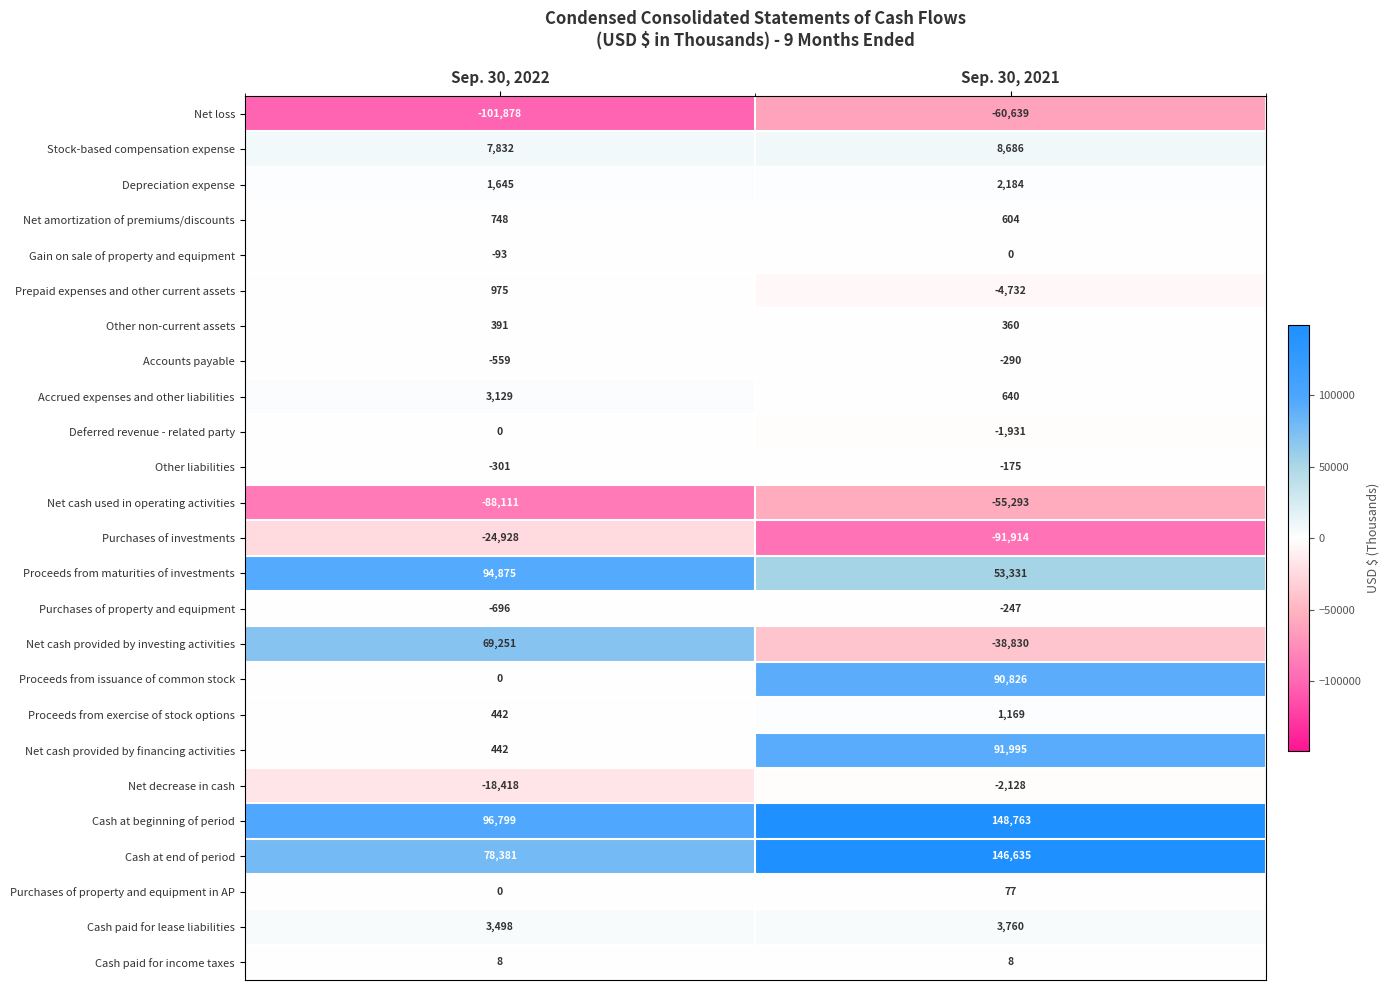

At how many categories does at least one series exceed 91324?

2